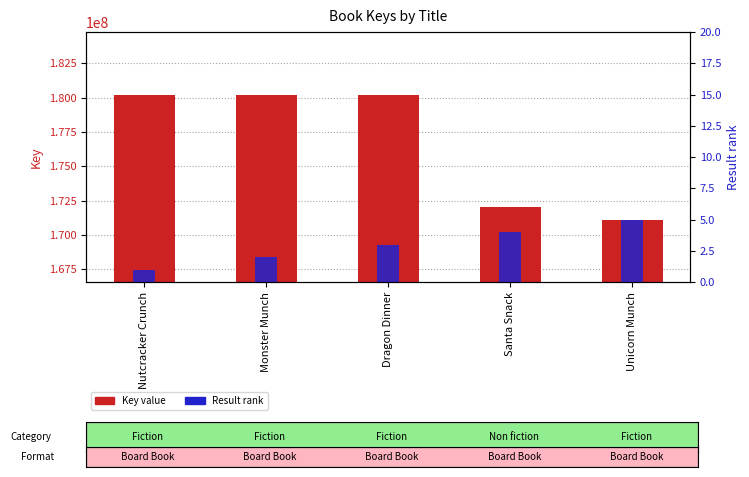

Is the value of Key value at Monster Munch greater than the value of Result rank at Unicorn Munch?

Yes